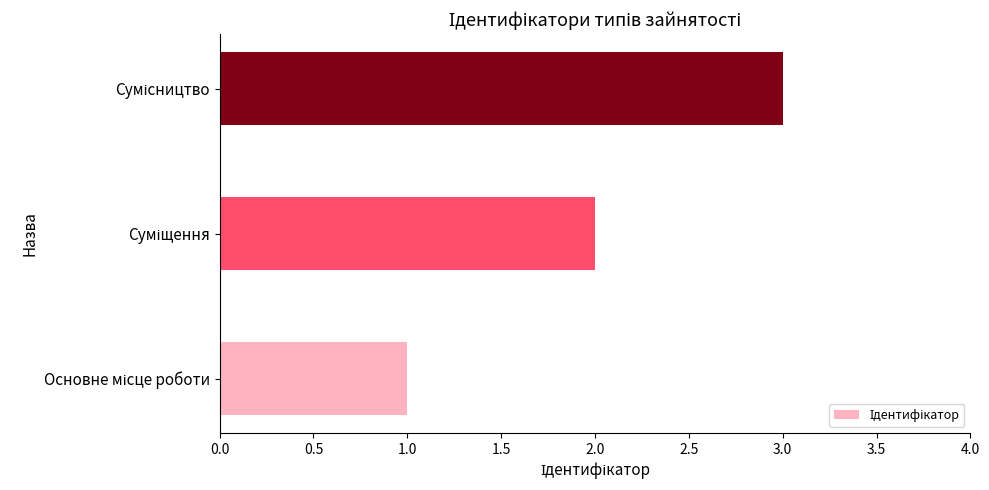

What is the sum of all values?

6